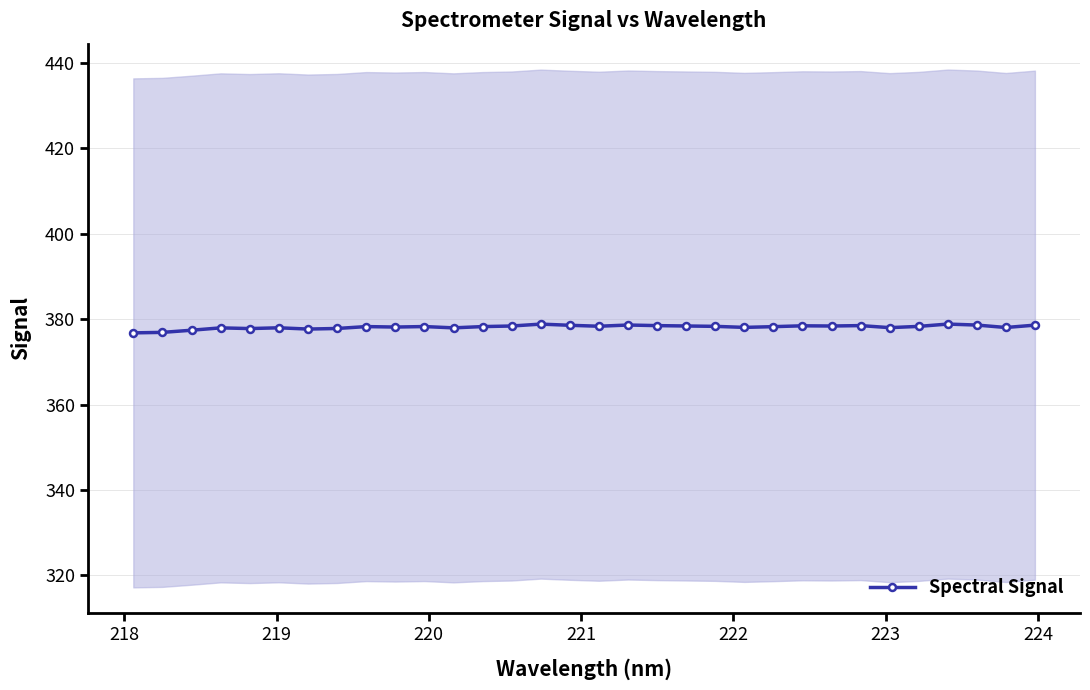

How many series are shown in this chart?

1